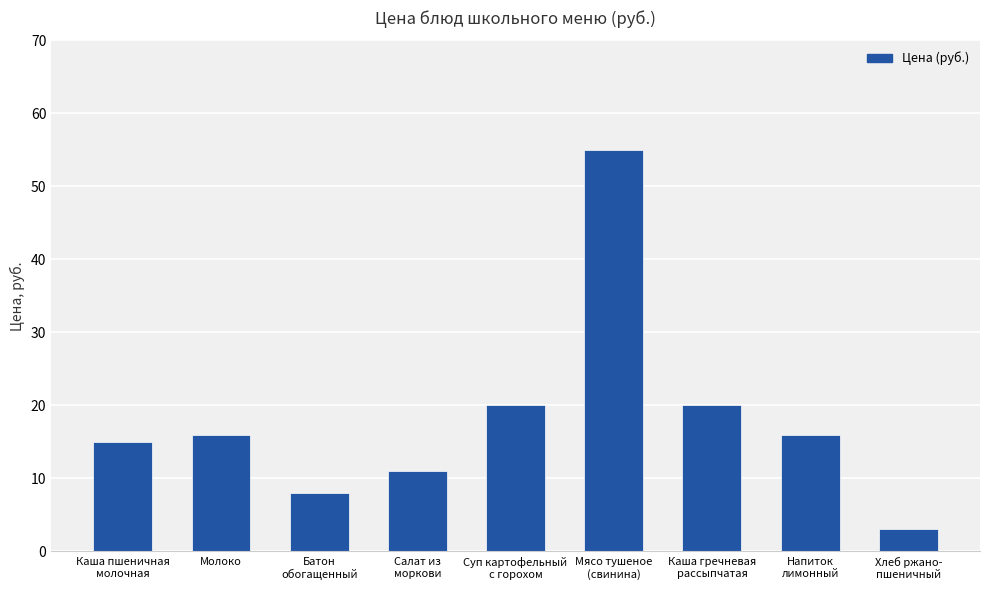

How many bars are there in total?

9